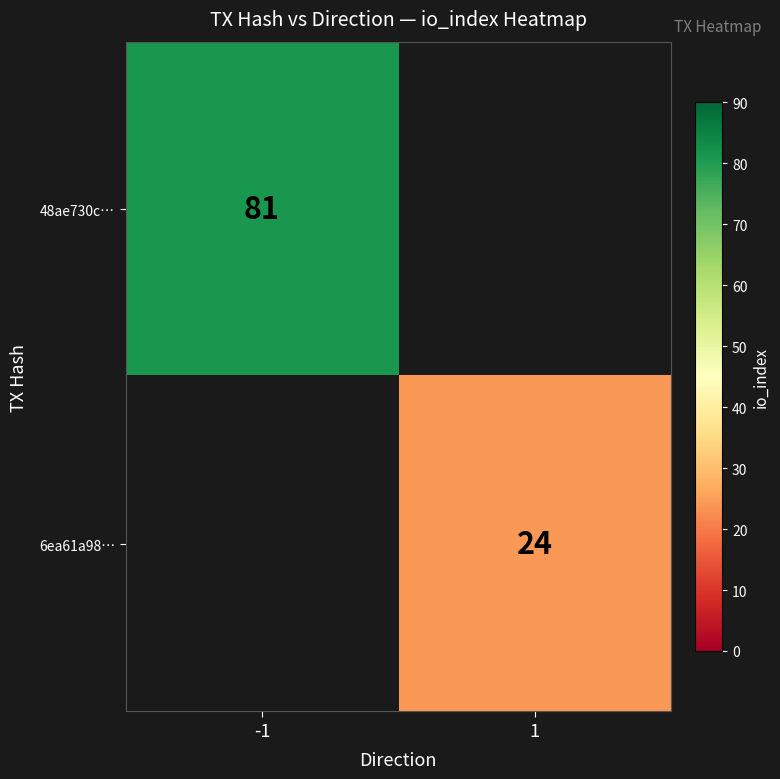

Is the value of 48ae730c… at -1 greater than the value of 6ea61a98… at 1?

Yes